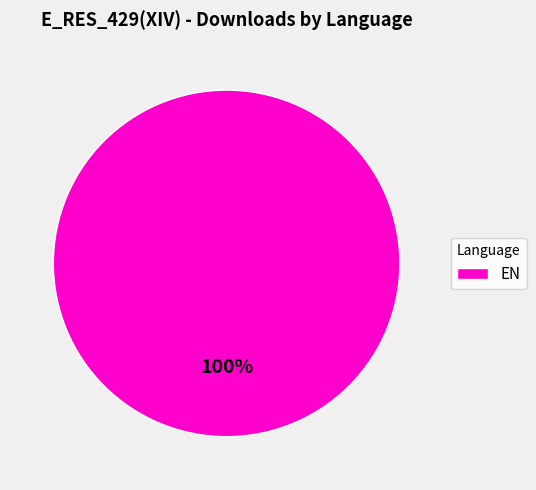

What percentage is the EN slice, to the nearest percent?

100%